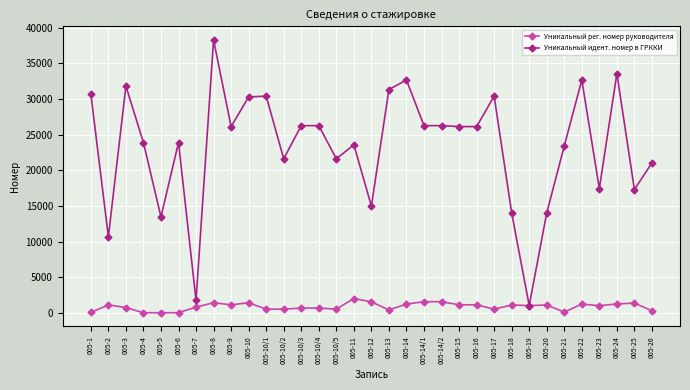

Which series has the largest range (max minus min)?

Уникальный идент. номер в ГРККИ